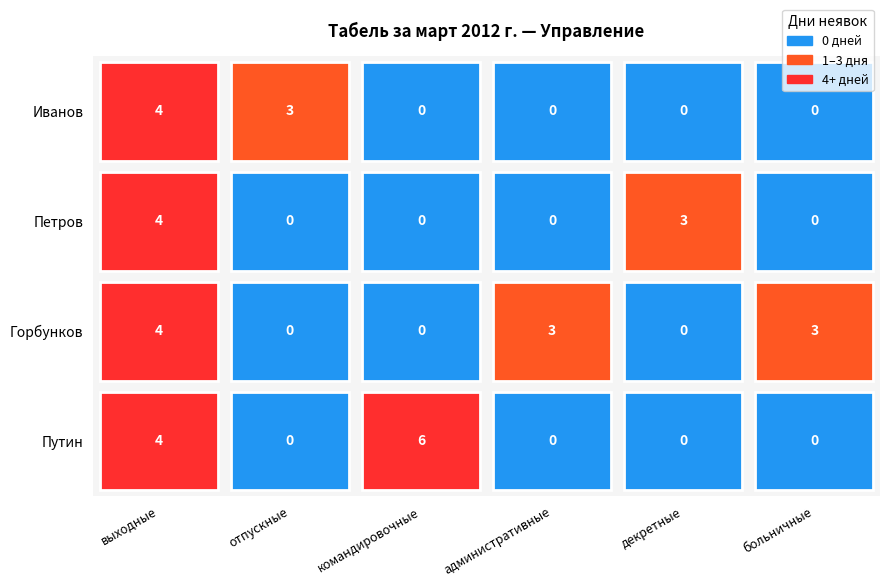

What is the spread (max minus min) of values at административные?

3